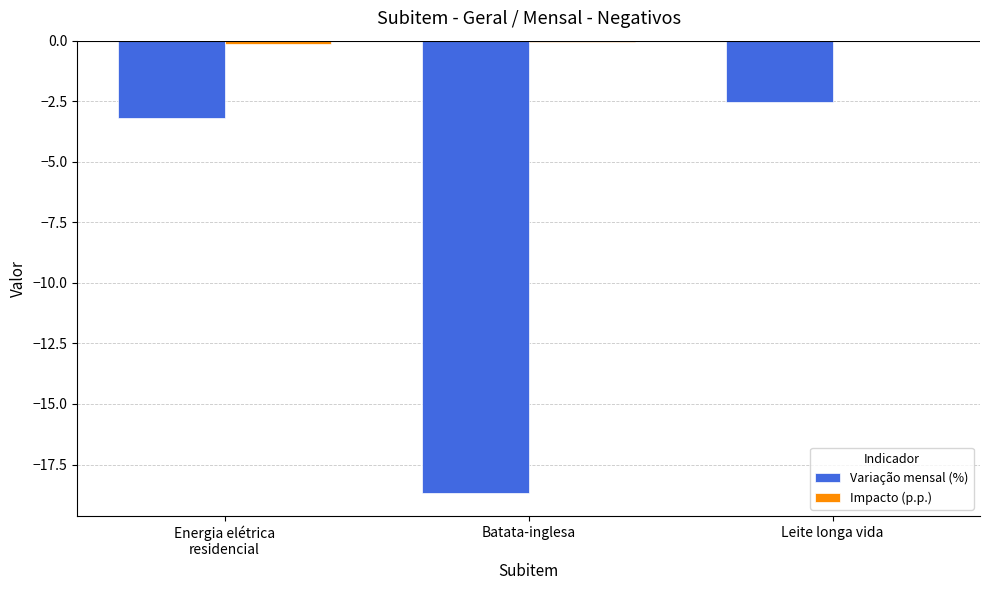

What is the maximum value for Variação mensal (%)?

-2.5